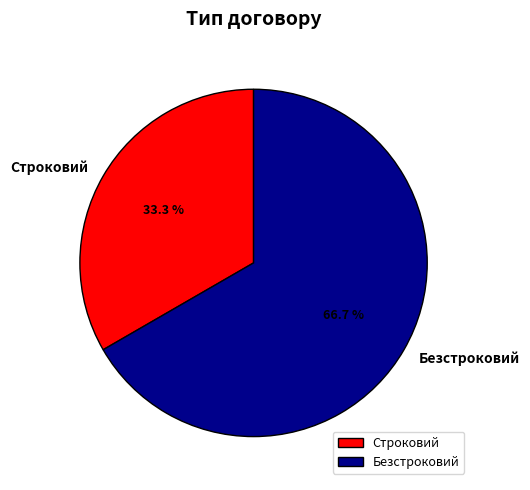

What percentage is the Строковий slice, to the nearest percent?

33%